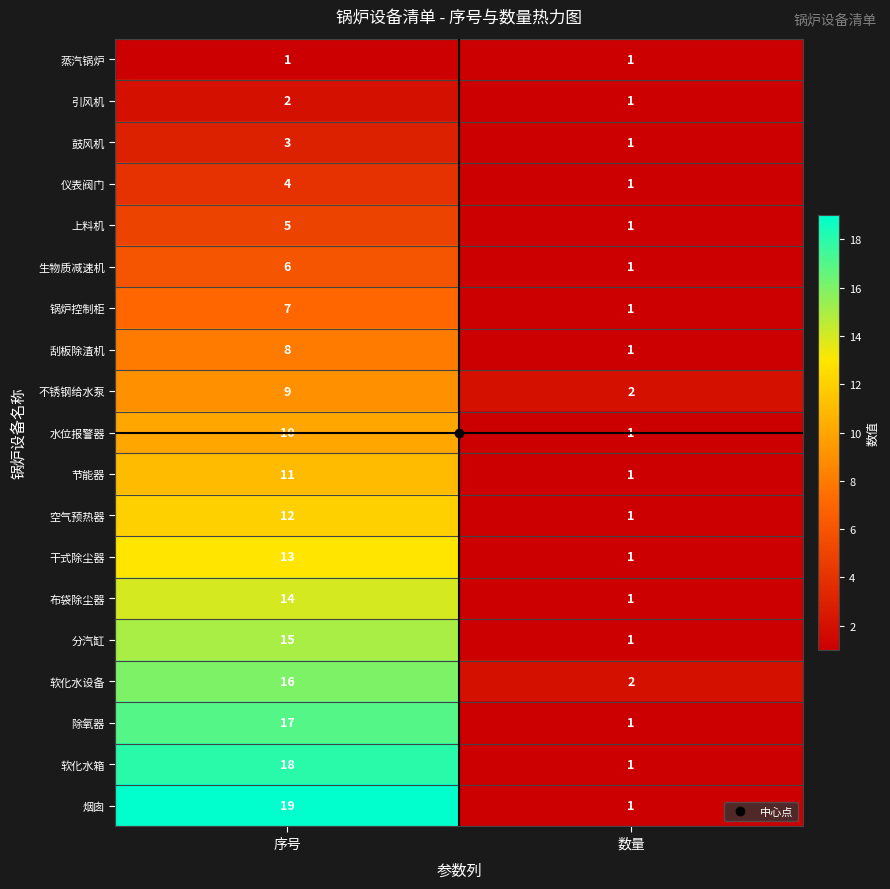

Read the 空气预热器 value at 序号, to the nearest 10.

10